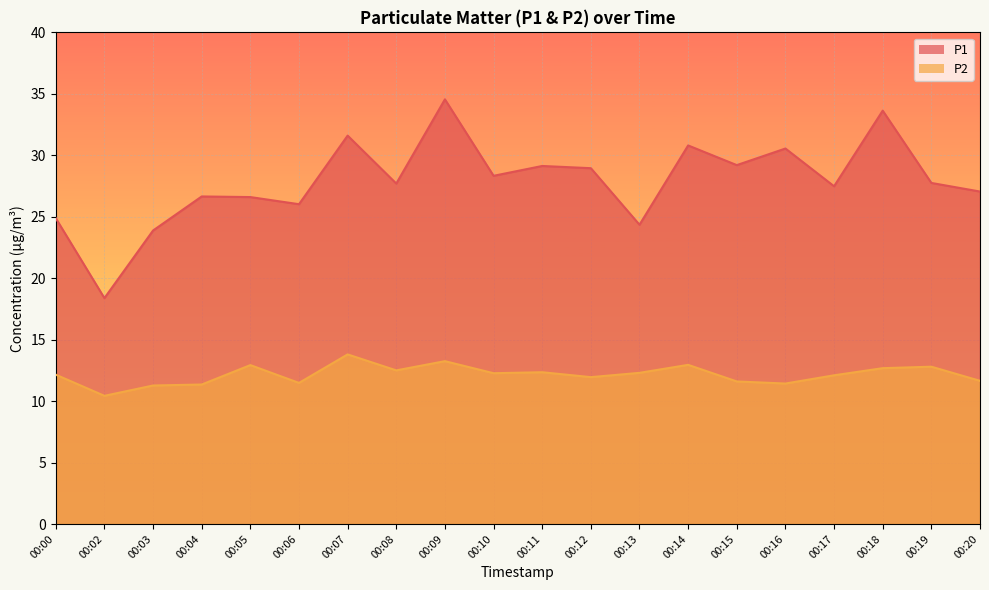

The value of P2 at 00:13 is 12.3. True or false?

True